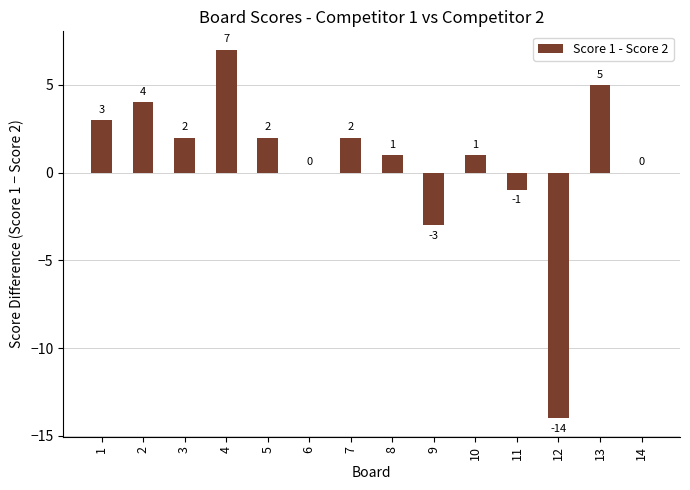

What is the maximum value shown in the chart?

7